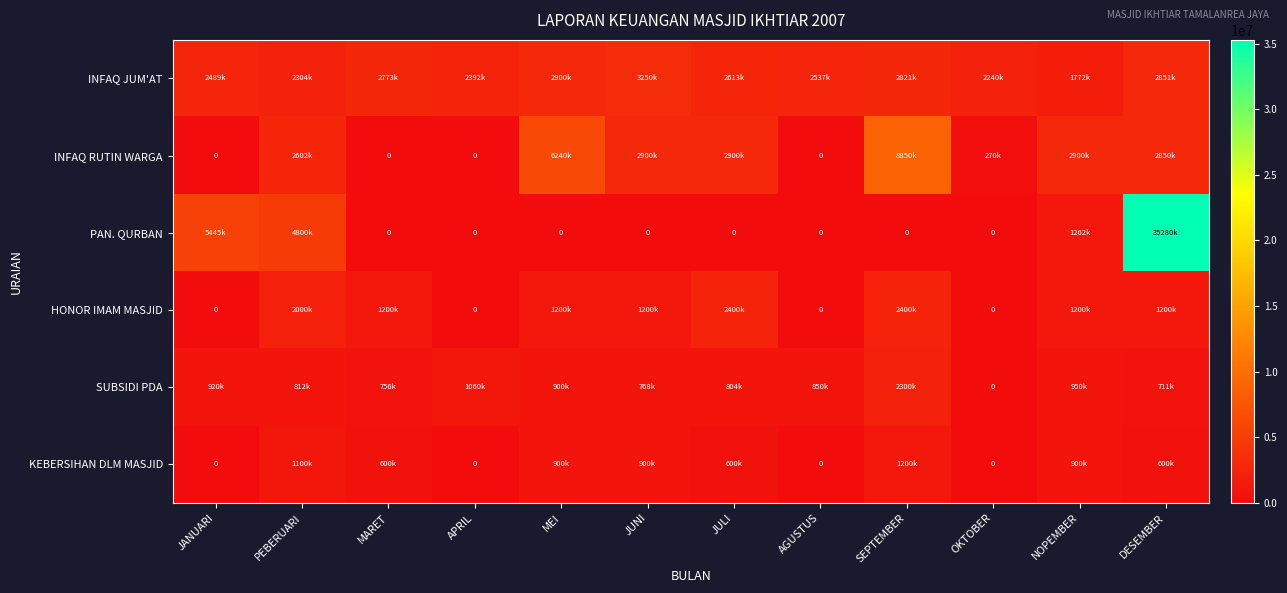

Rank the series at AGUSTUS from highest to lowest value.

INFAQ JUM'AT, SUBSIDI PDA, INFAQ RUTIN WARGA, PAN. QURBAN, HONOR IMAM MASJID, KEBERSIHAN DLM MASJID